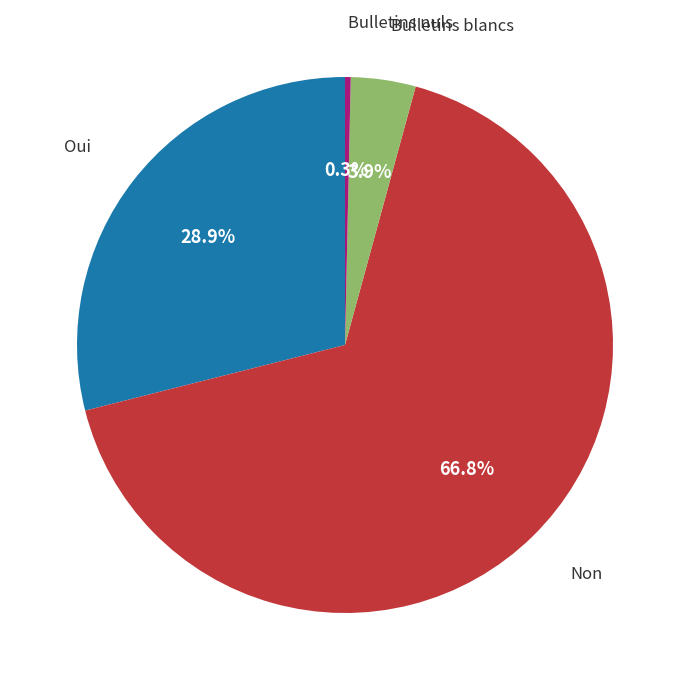

What portion of the pie excludes Bulletins nuls?

99.7%